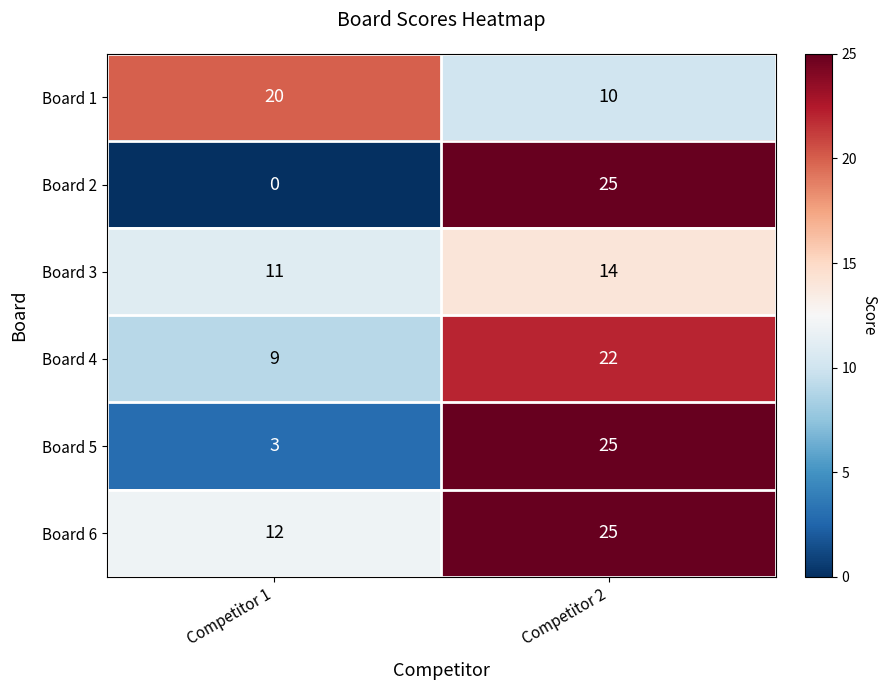

Between Competitor 1 and Competitor 2, which series saw the biggest shift?

Board 2